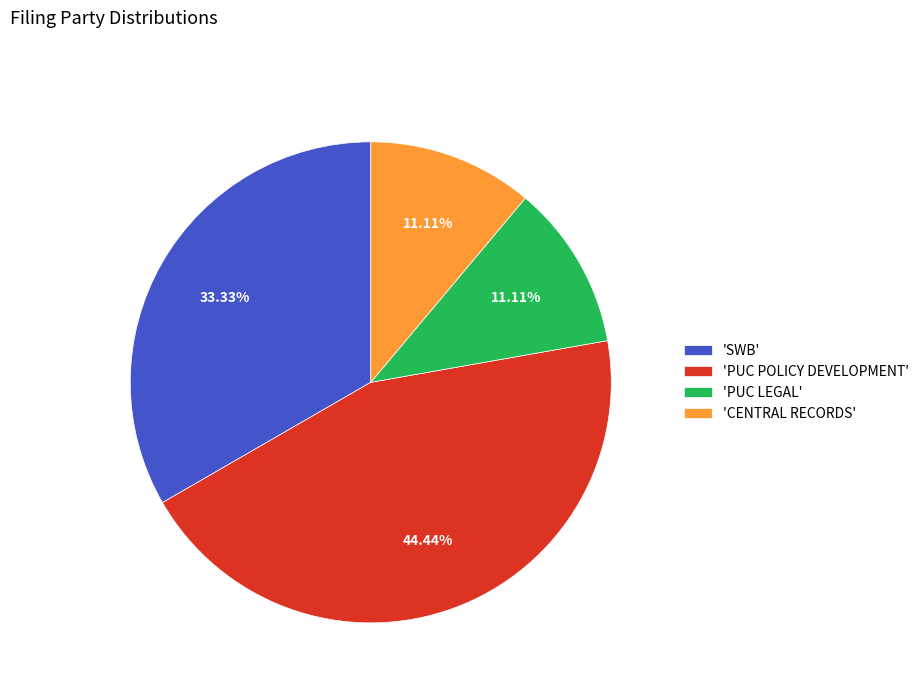

Combined, do 'PUC LEGAL' and 'PUC POLICY DEVELOPMENT' account for over 50%?

Yes